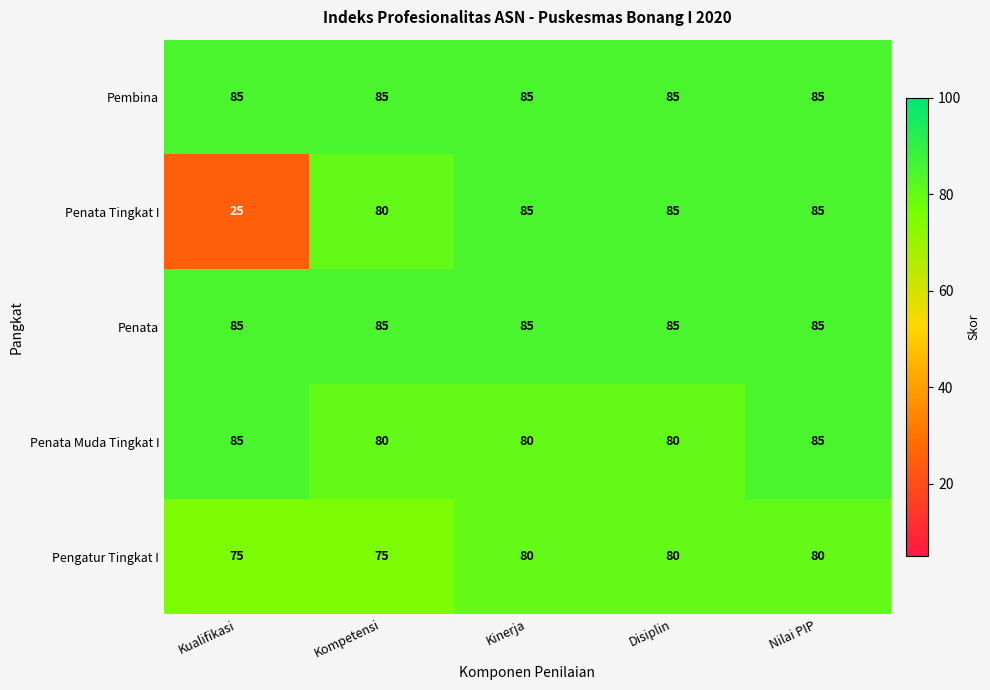

Which series has the largest range (max minus min)?

Penata Tingkat I